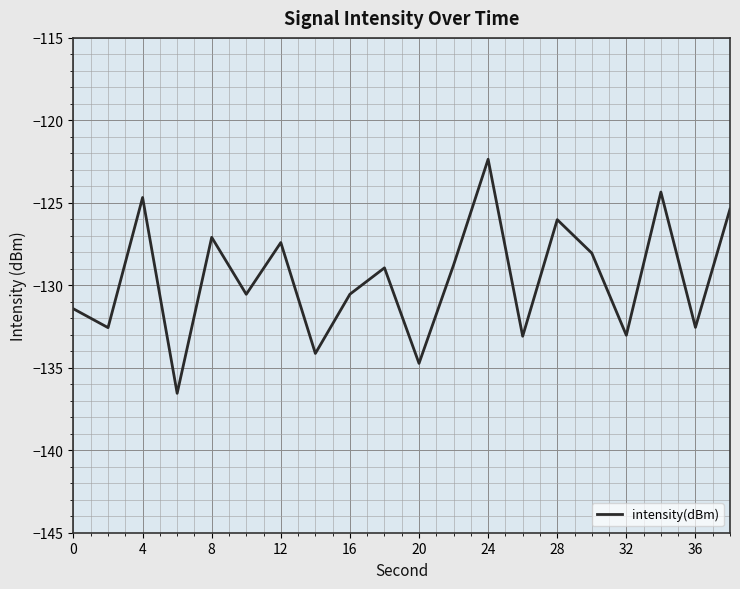

What is the smallest value displayed?

-136.5